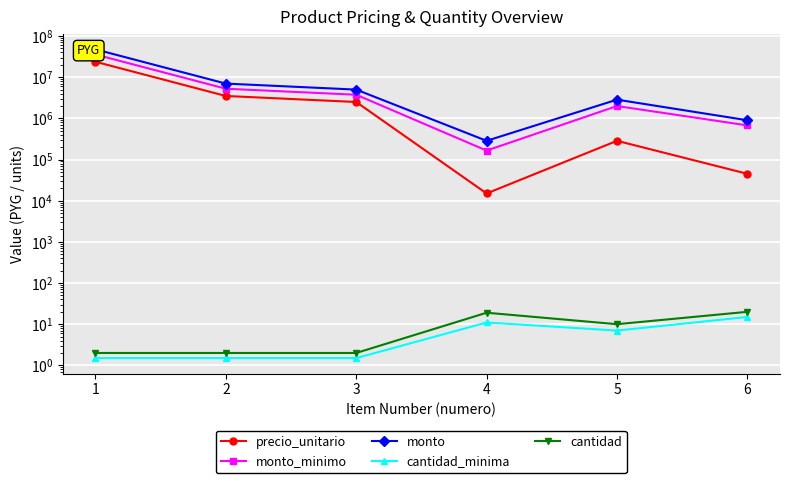

How many lines are shown in the chart?

5